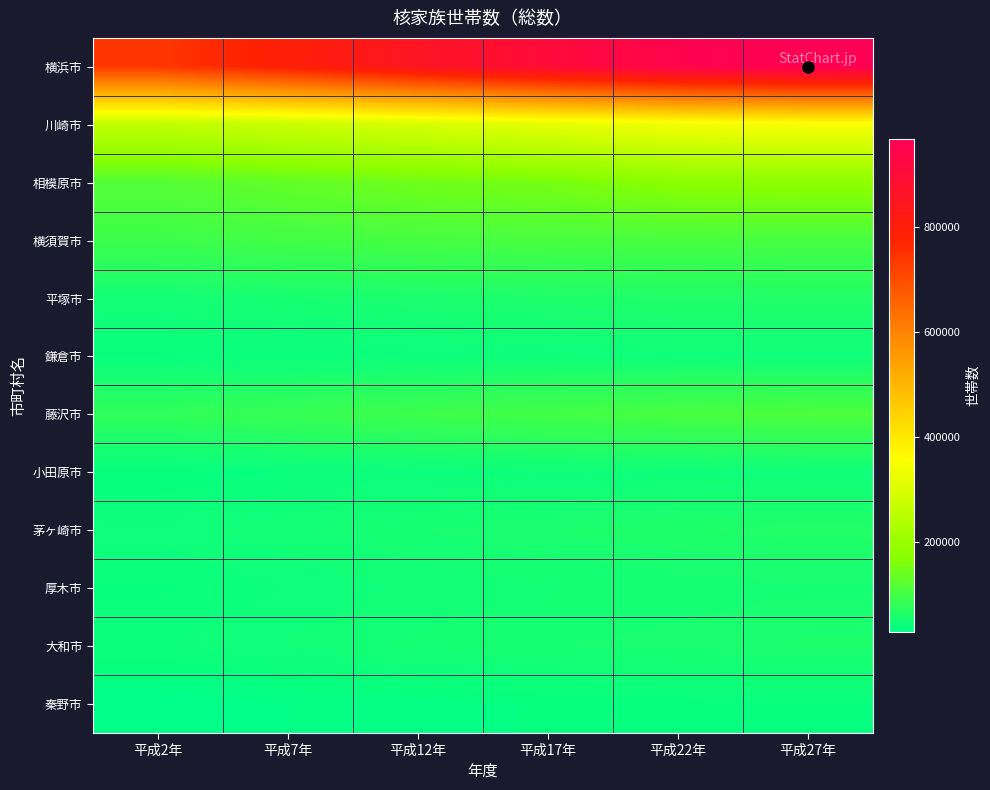

Which has a higher value, 平成7年 or 平成2年?

平成7年